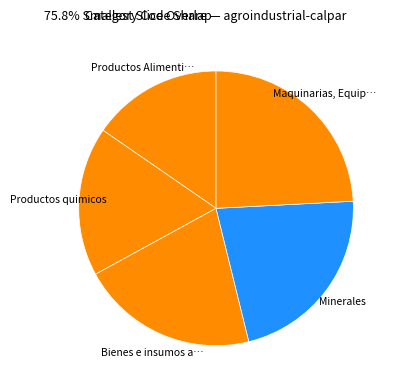

How many slices are in this pie chart?

5